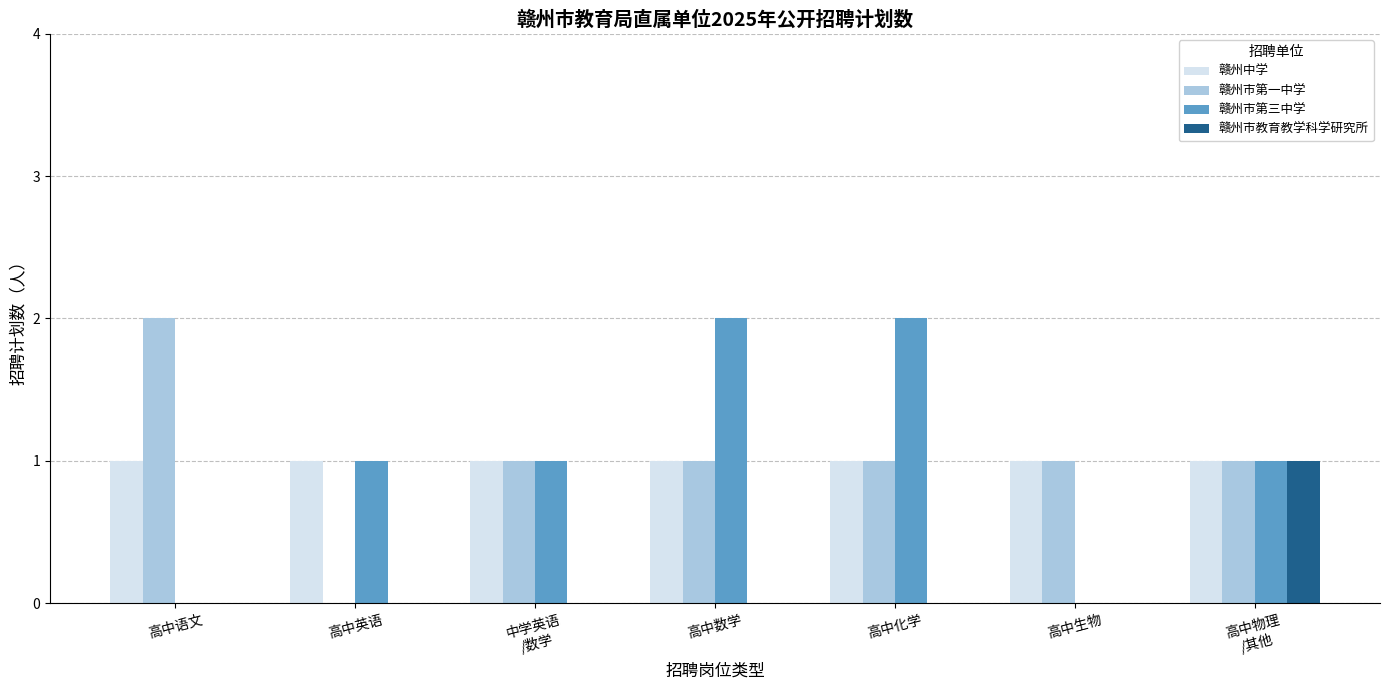

Between 高中语文 and 高中数学, which series saw the biggest shift?

赣州市第三中学